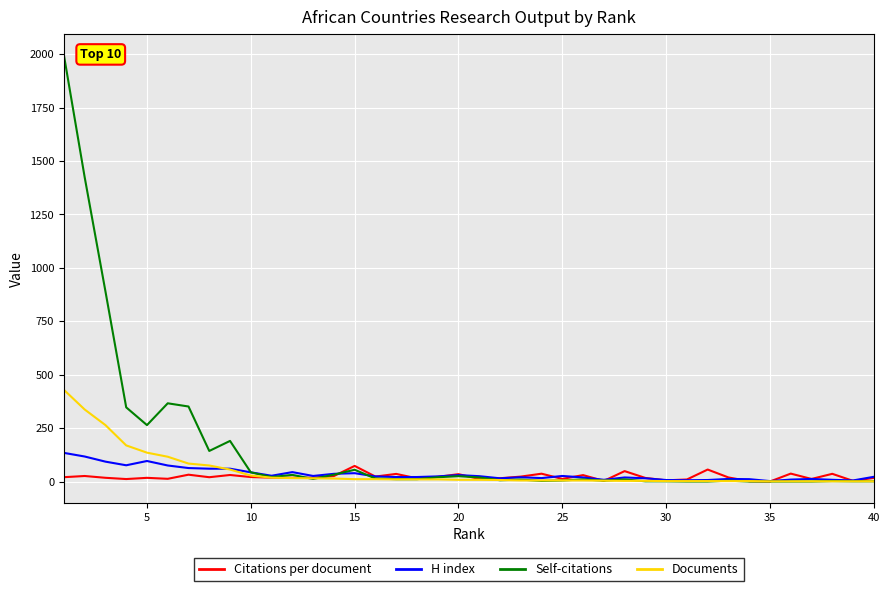

What is the maximum value shown in the chart?

1995.0